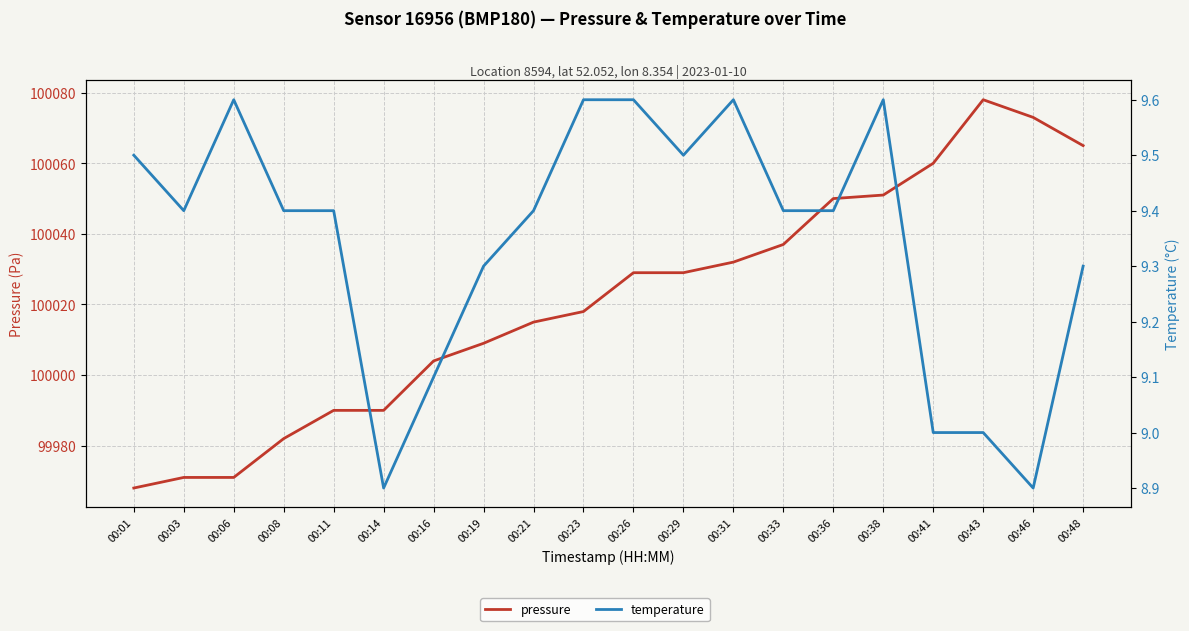

At which category is the sum across all series the highest?

00:43